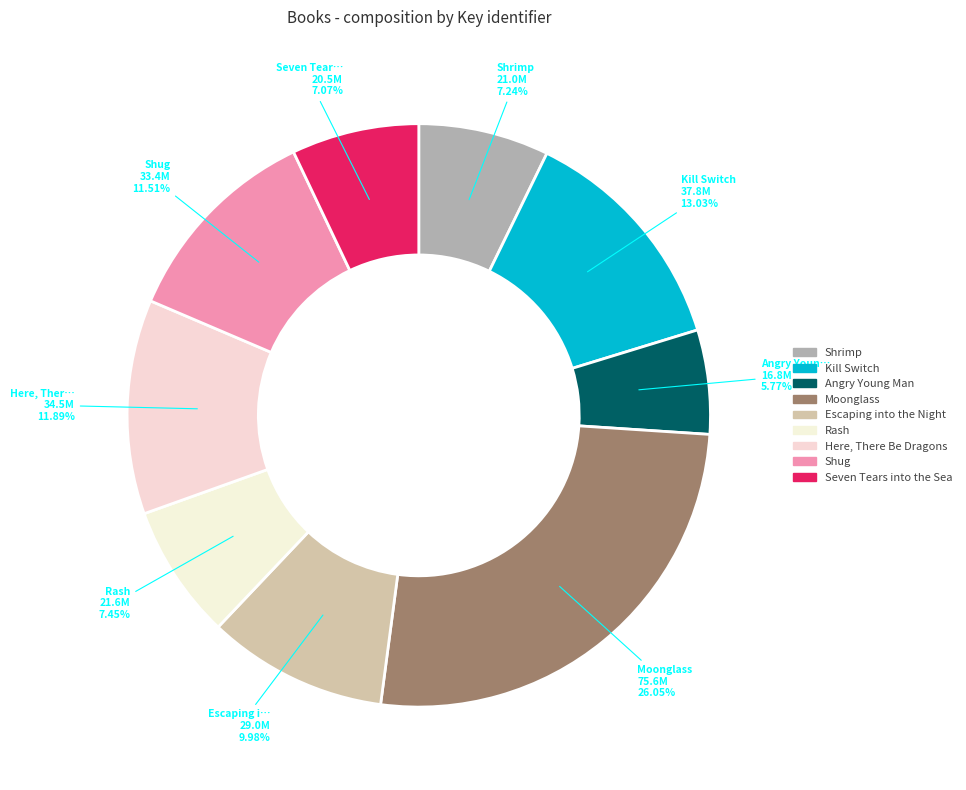

Do Shug and Kill Switch together represent more than half of the pie?

No